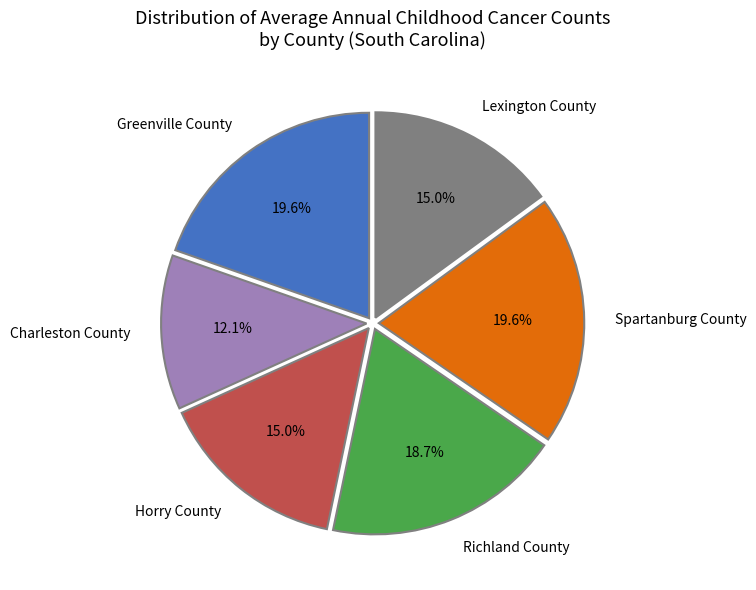

To the nearest percent, what portion does Greenville County represent?

20%